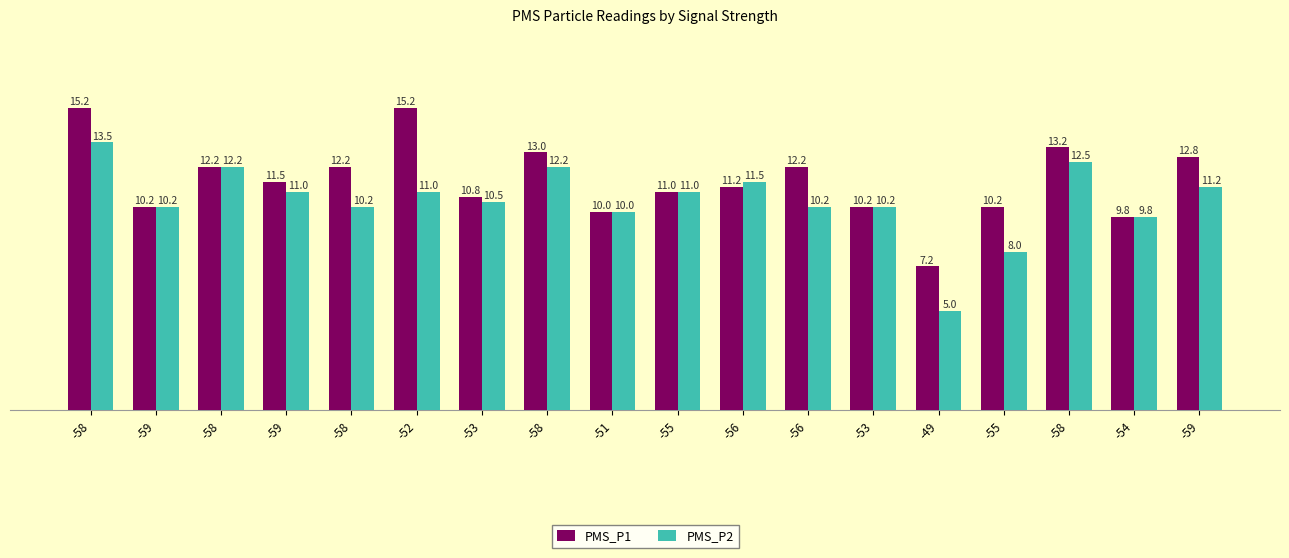

Does the chart contain any negative values?

No